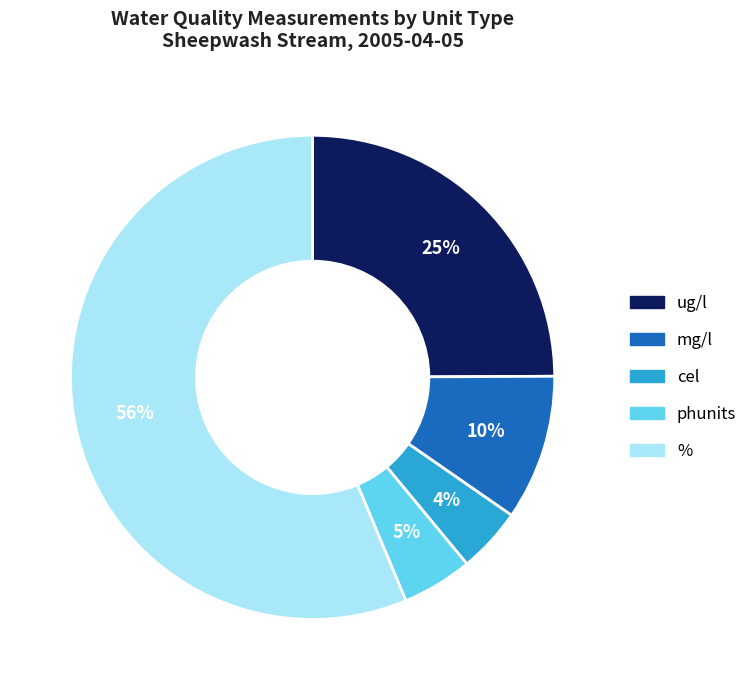

Does any single category account for the majority?

Yes